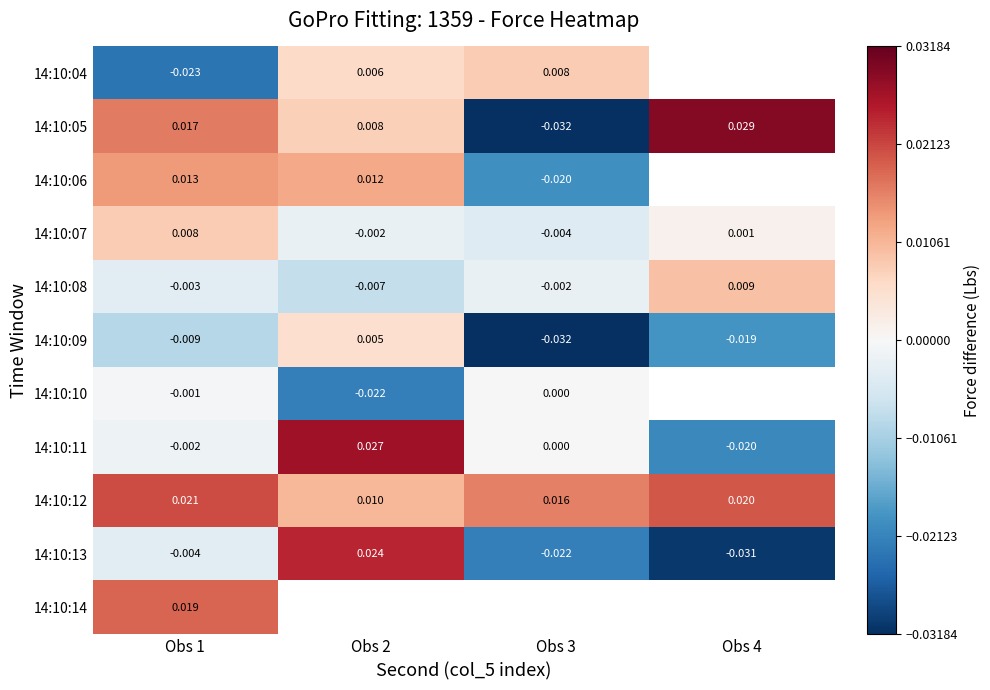

List the labels in order of 14:10:09 value, smallest first.

Obs 3, Obs 4, Obs 1, Obs 2